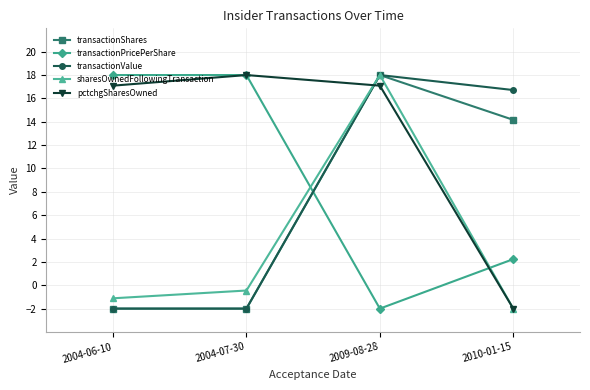

True or false: transactionShares has more than 1 interior local peaks.

False